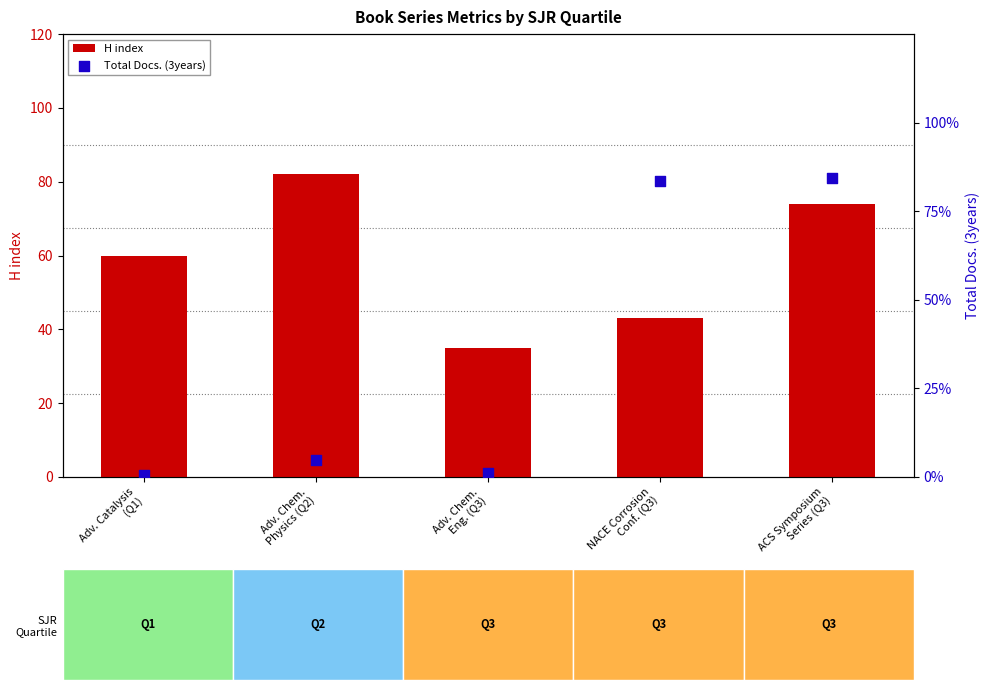

What are all the series names shown in the legend?

H index, Total Docs. (3years)